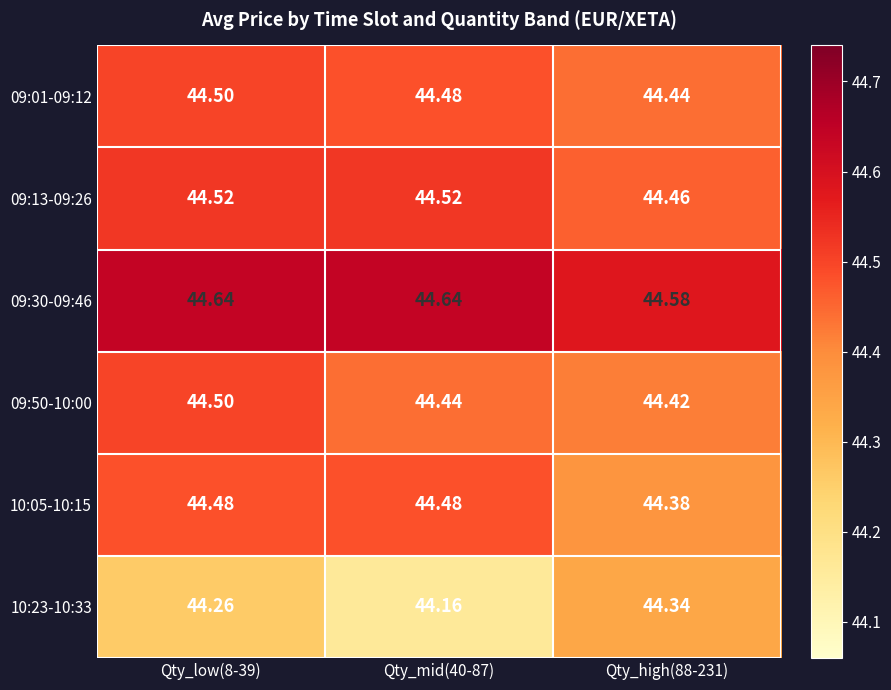

Is the value of 10:23-10:33 at Qty_high(88-231) greater than the value of 09:50-10:00 at Qty_high(88-231)?

No